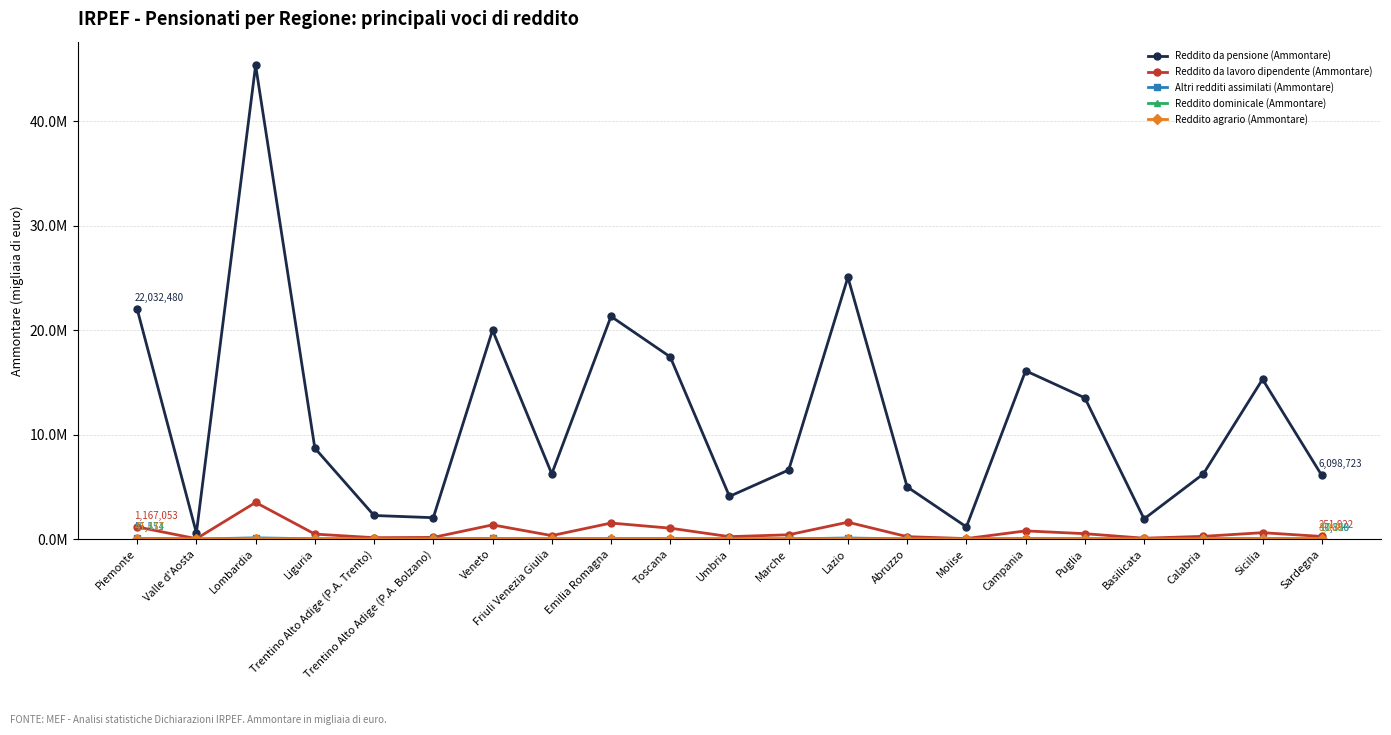

What is the average value of the Reddito da pensione (Ammontare) series?

11771992